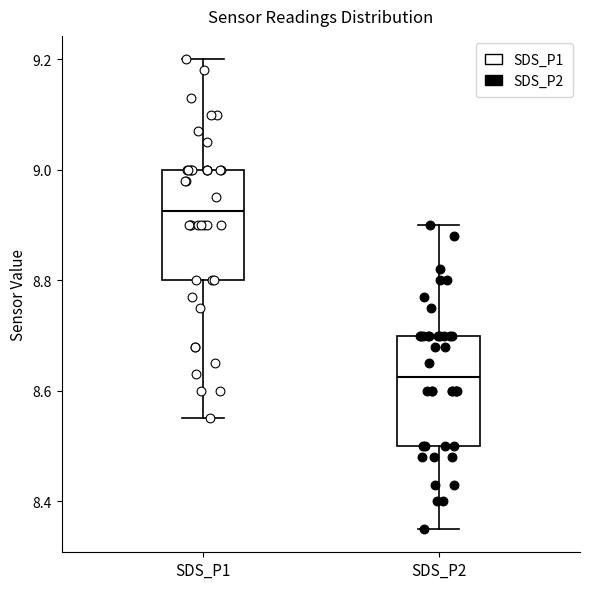

Where is the upper edge of the box for SDS_P1 on the y-axis? The values are not printed on the chart, so give them approximately, as read against the axis.

9.00